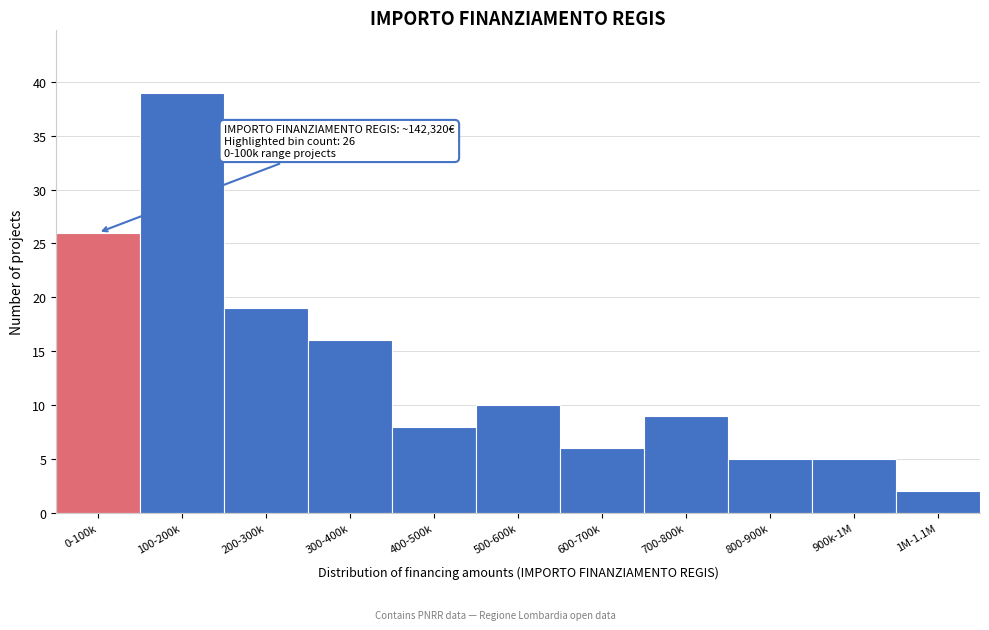

Reading left to right, what are all the values shown in this chart?

26	39	19	16	8	10	6	9	5	5	2